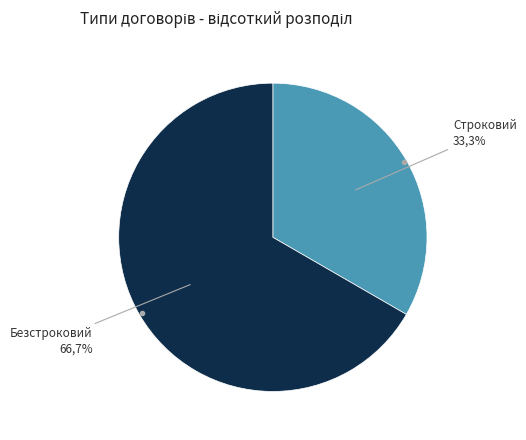

To the nearest percent, what percentage of the pie is Строковий?

33%